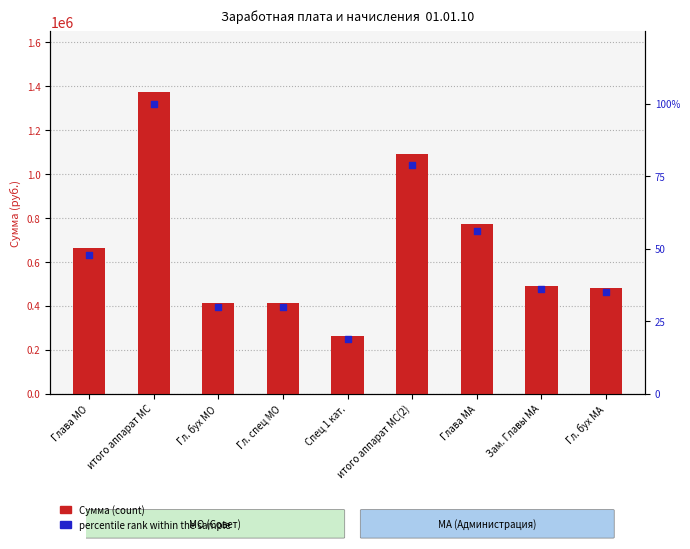

Is the value of Сумма at итого аппарат МС greater than the value of percentile rank within the sample at итого аппарат МС(2)?

Yes